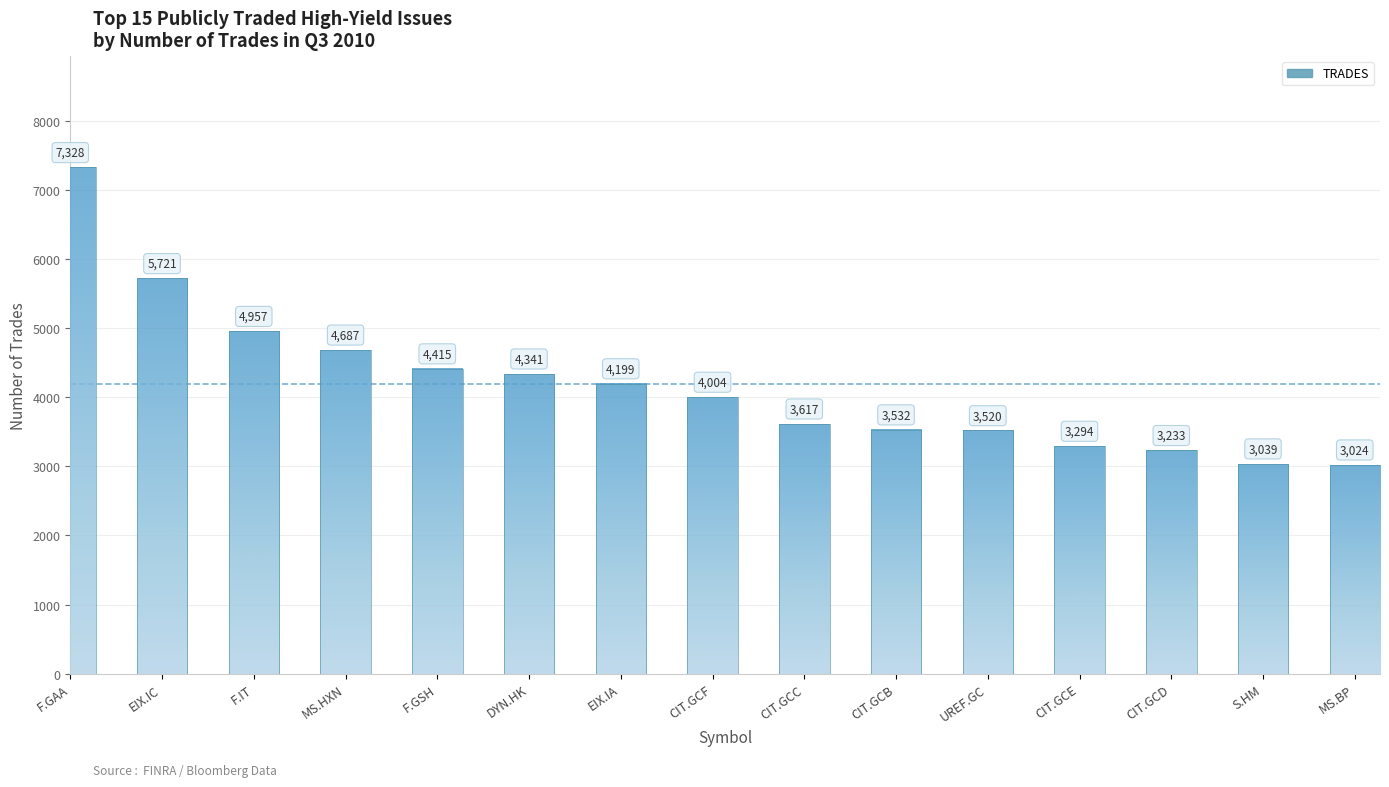

How many series are shown in this chart?

1